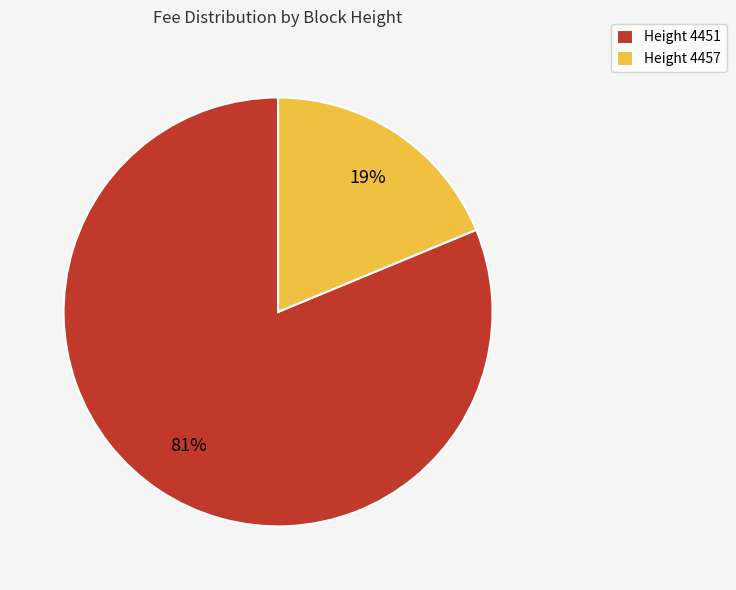

How many slices are in this pie chart?

2